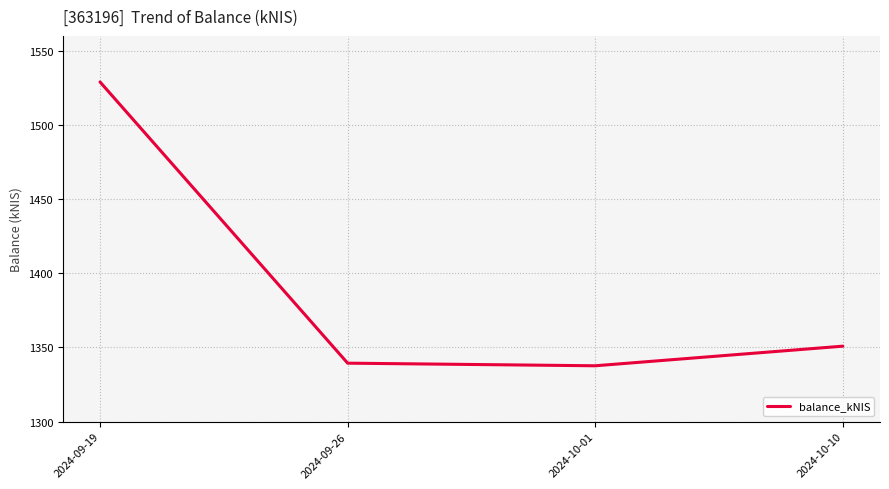

Which has a higher value, 2024-09-26 or 2024-10-10?

2024-10-10